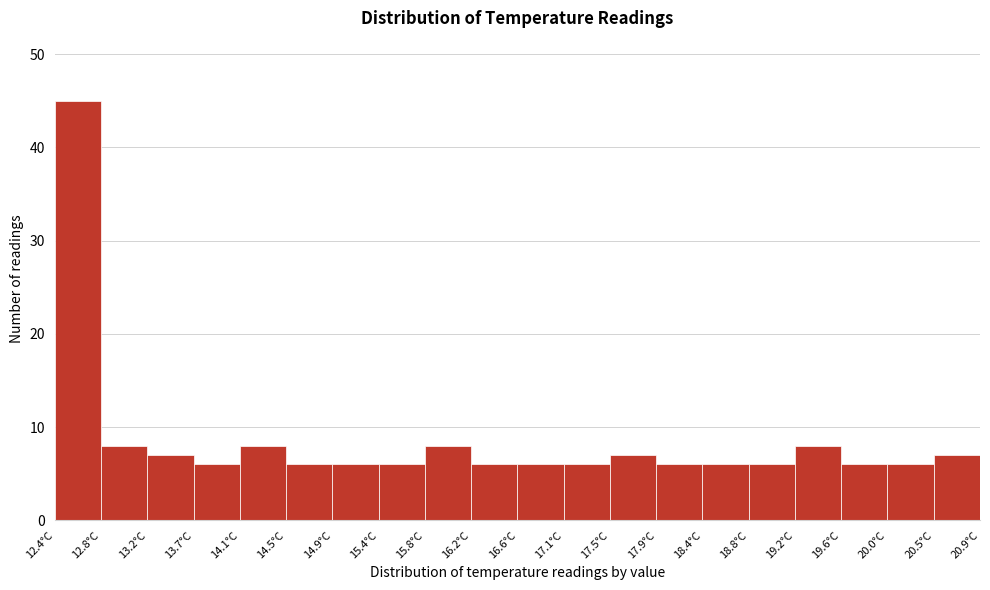

Which range on the x-axis has the tallest bar?

12.400 to 12.825